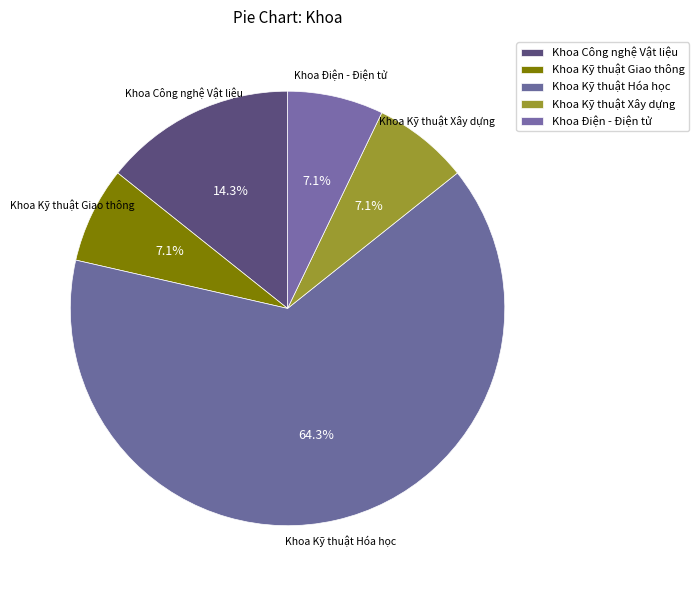

Combined, do Khoa Kỹ thuật Hóa học and Khoa Kỹ thuật Giao thông account for over 50%?

Yes